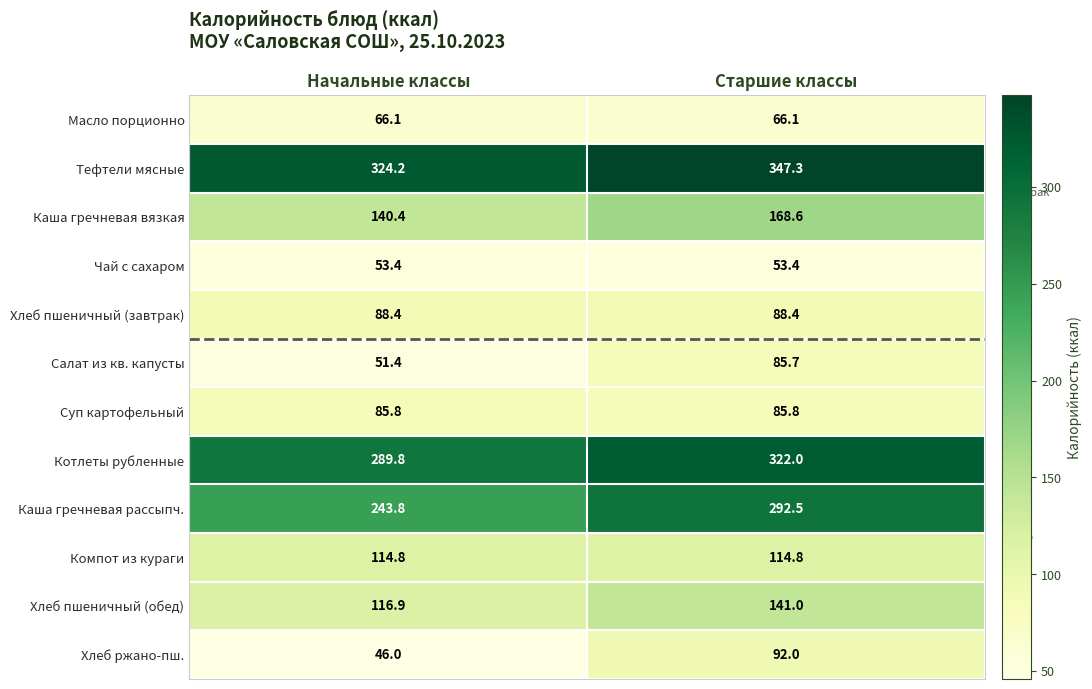

What is the sum of all Каша гречневая вязкая values?

309.0